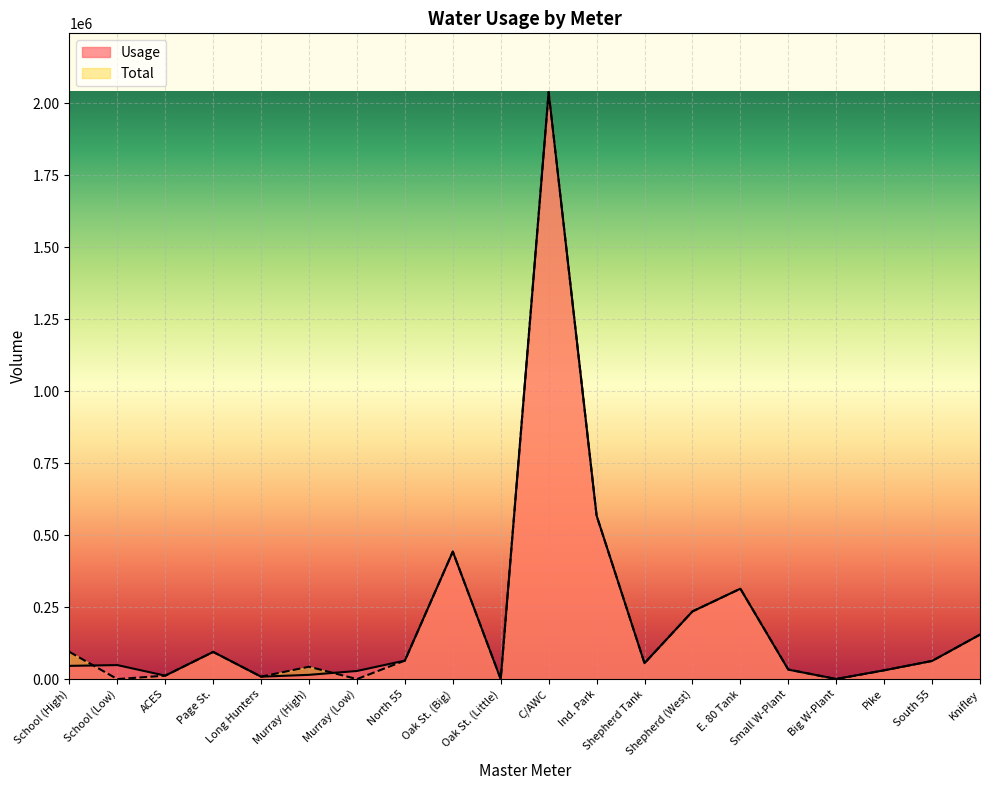

Rank the categories by Total value from lowest to highest.

School (Low), Murray (Low), Oak St. (Little), Big W-Plant, Long Hunters, ACES, Pike, Small W-Plant, Murray (High), Shepherd Tank, South 55, North 55, Page St., School (High), Knifley, Shepherd (West), E. 80 Tank, Oak St. (Big), Ind. Park, C/AWC